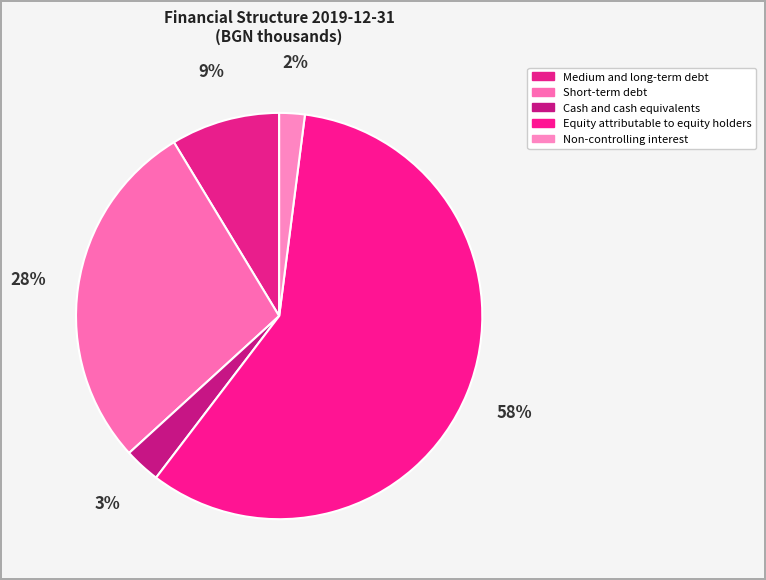

Combined, do Cash and cash equivalents and Non-controlling interest account for over 50%?

No